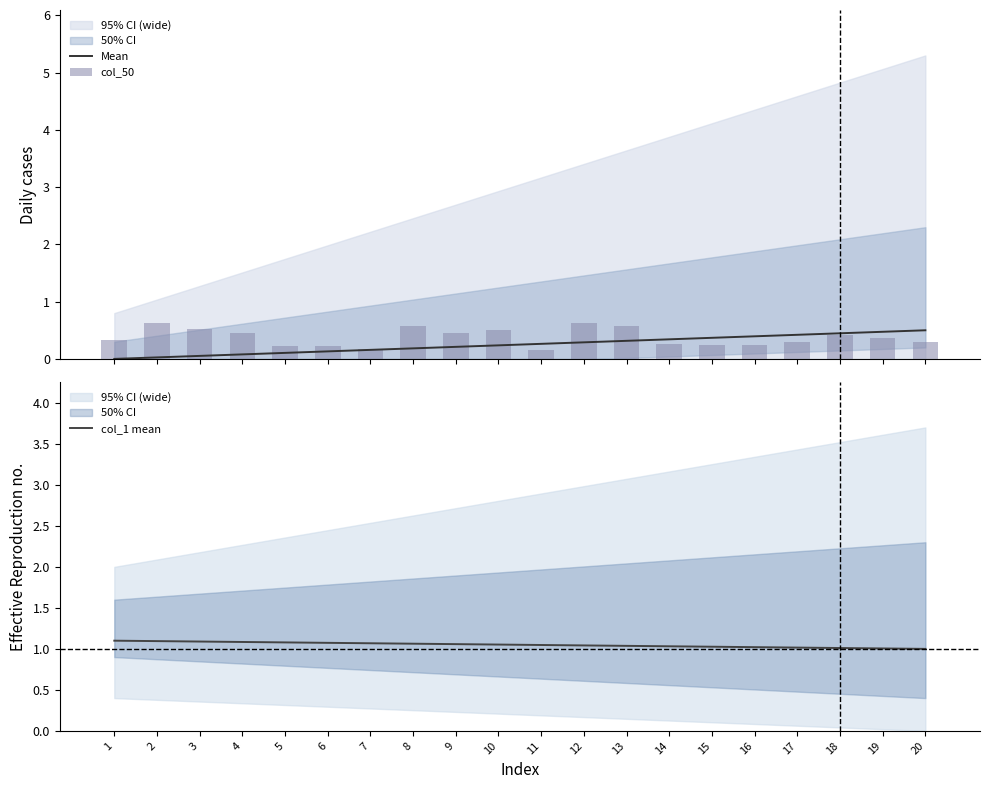

The col_1 mean series shows 0.6 at 18. True or false?

False